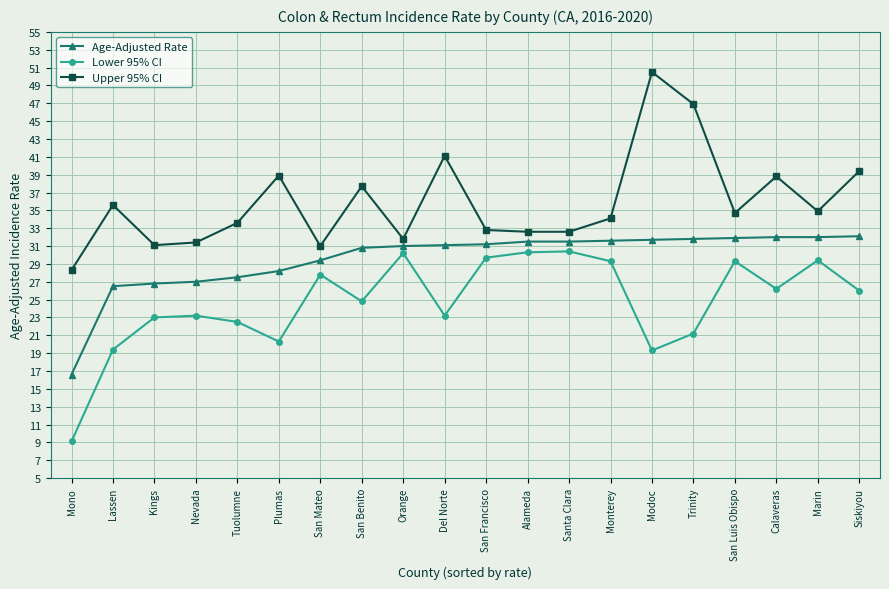

Which series has the largest total across all categories?

Upper 95% CI